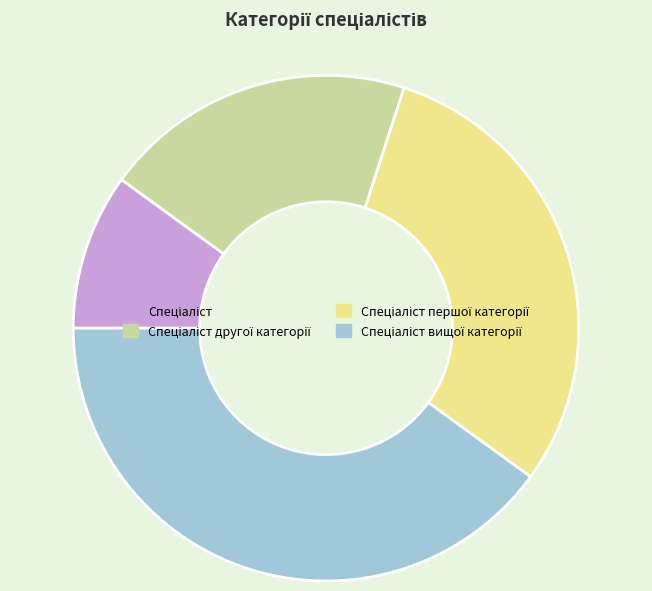

Is there any slice that represents more than half of the pie?

No